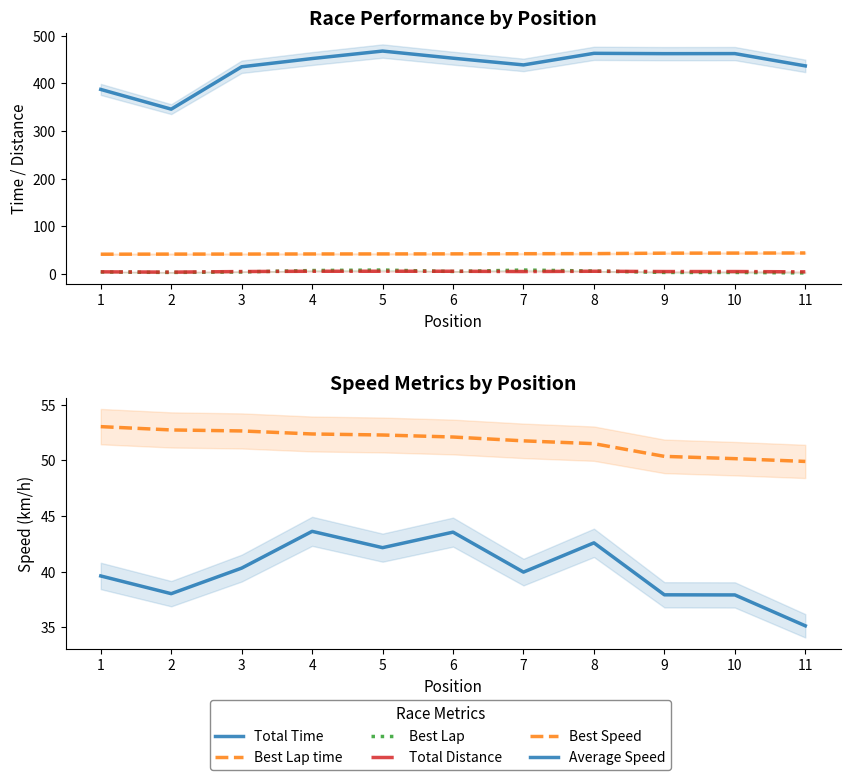

Between 4 and 10, which series saw the biggest shift?

Total Time